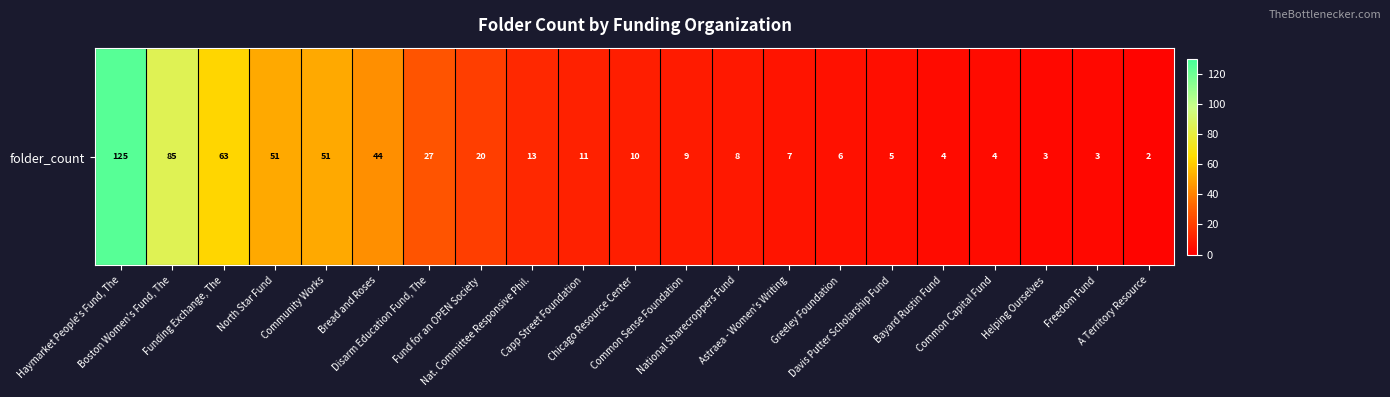

At which label does the data first exceed 10?

Haymarket People's Fund, The